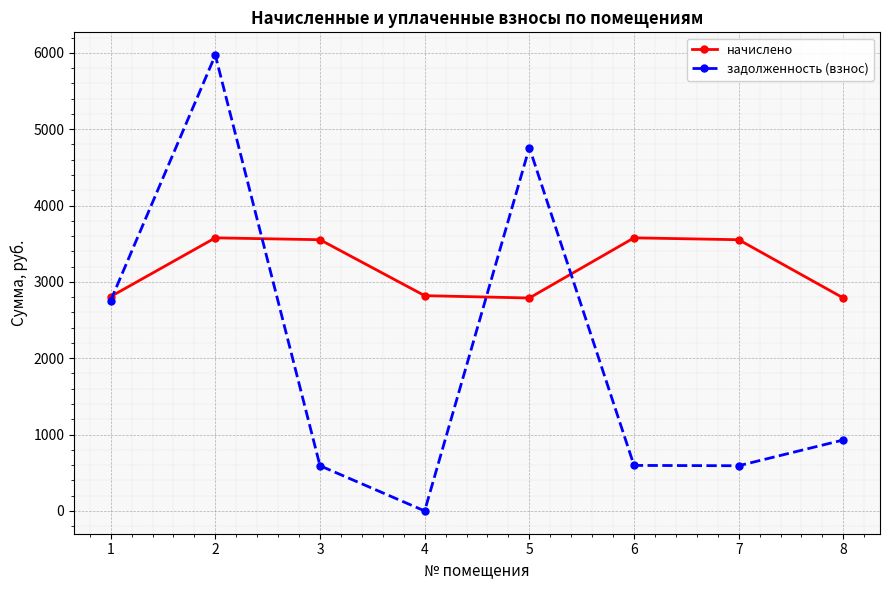

Rank the series at 2 from highest to lowest value.

задолженность (взнос), начислено